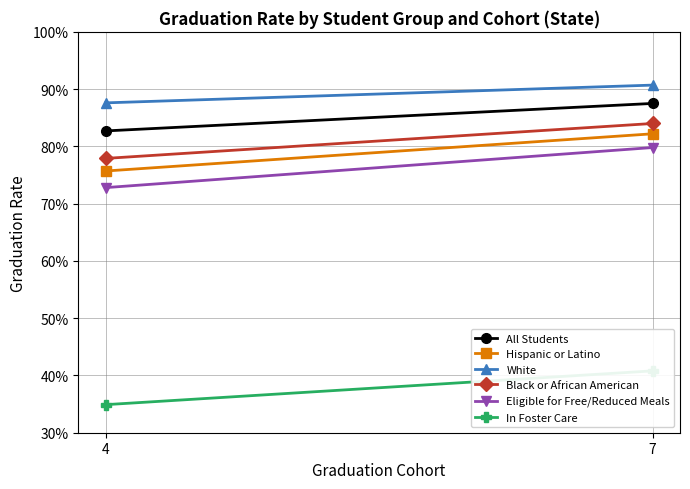

What value does the White series have at 7?

0.9